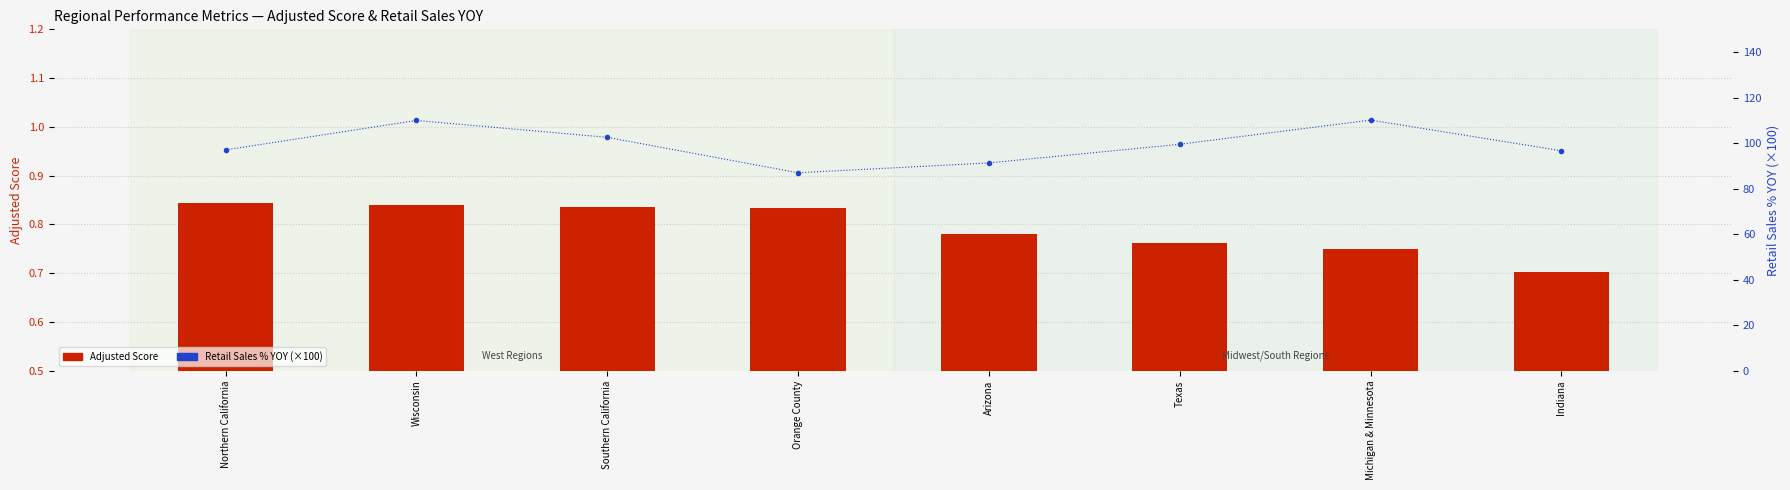

Reading right to left, extract all data points from this chart.

Adjusted Score: 0.7	0.8	0.8	0.8	0.8	0.8	0.8	0.8
Retail Sales Units % YOY (scaled): 96.6	110.1	99.5	91.3	87.0	102.5	110.0	97.0